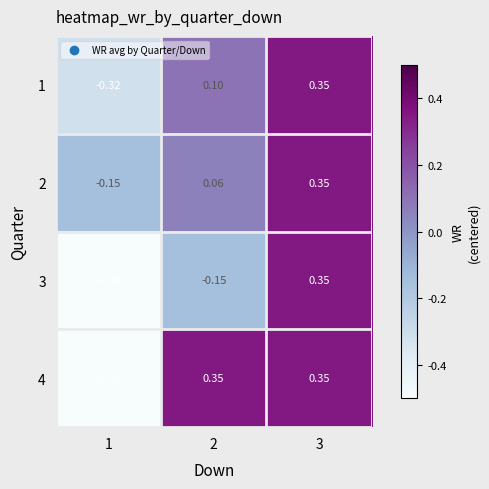

Is the value of 3 at 1 greater than the value of 1 at 2?

No